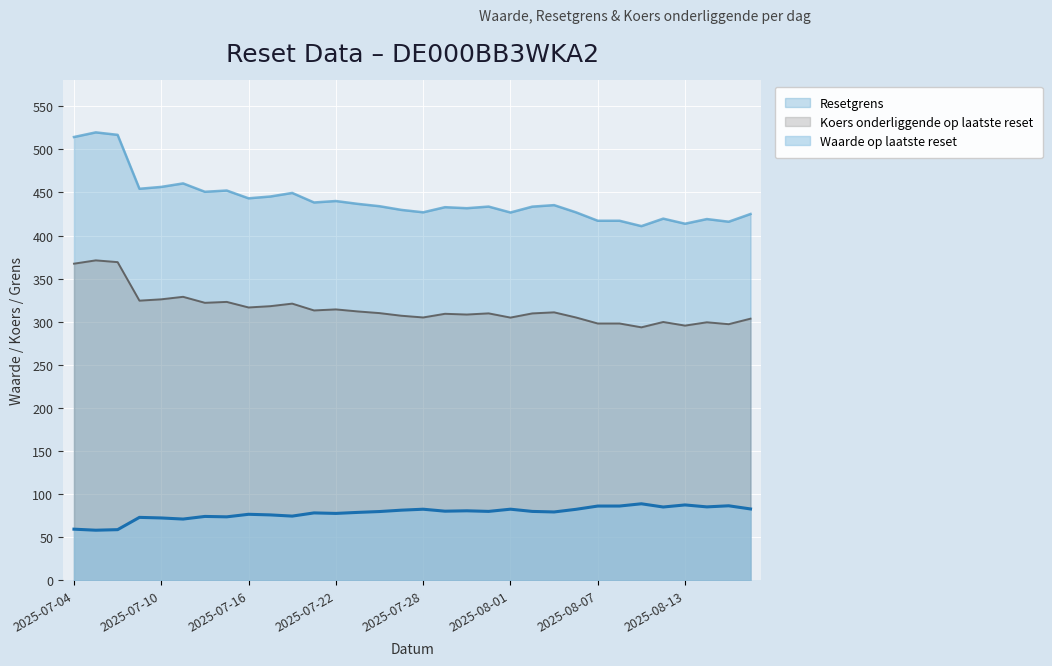

True or false: Resetgrens and Koers onderliggende op laatste reset cross at least once.

False